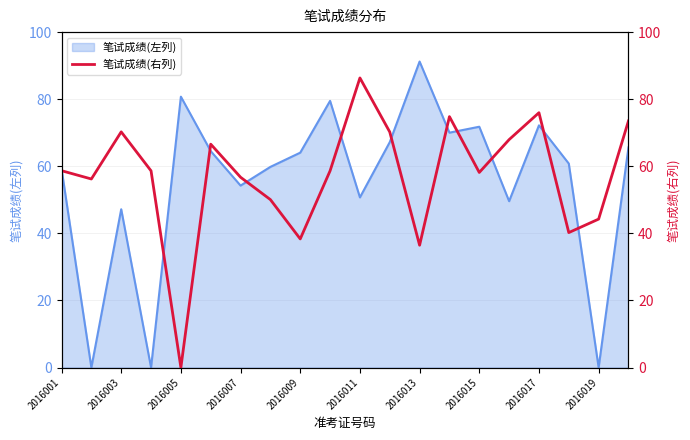

How many data points does each series have?

20